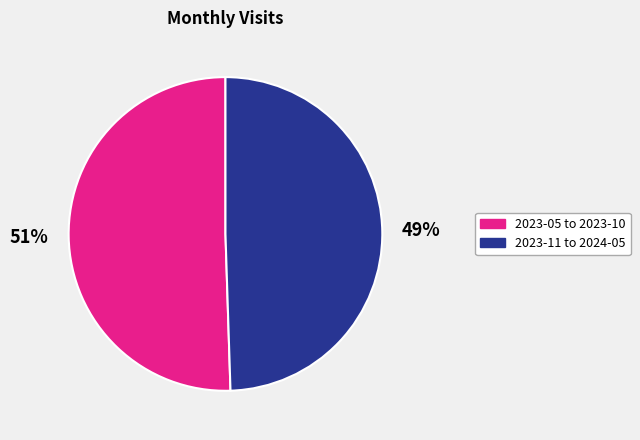

To the nearest percent, what is the average slice percentage?

50%